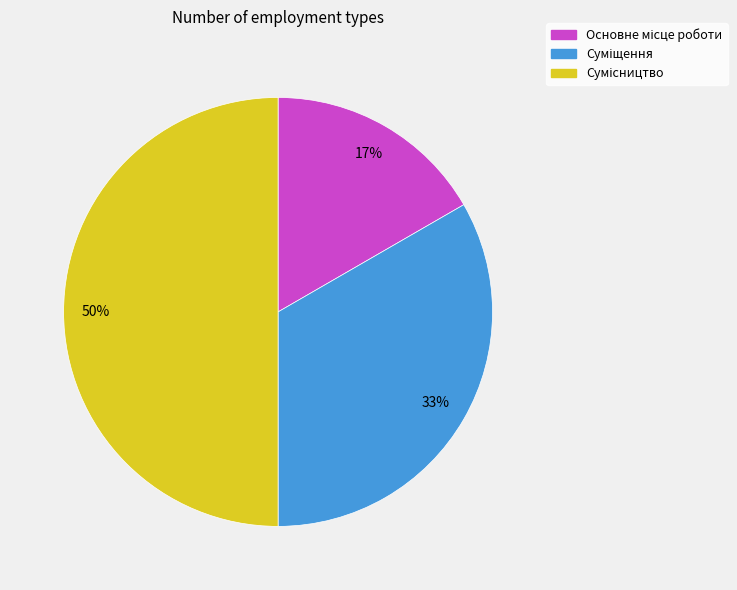

To the nearest percent, what is the difference between the largest and smallest slice percentages?

33%